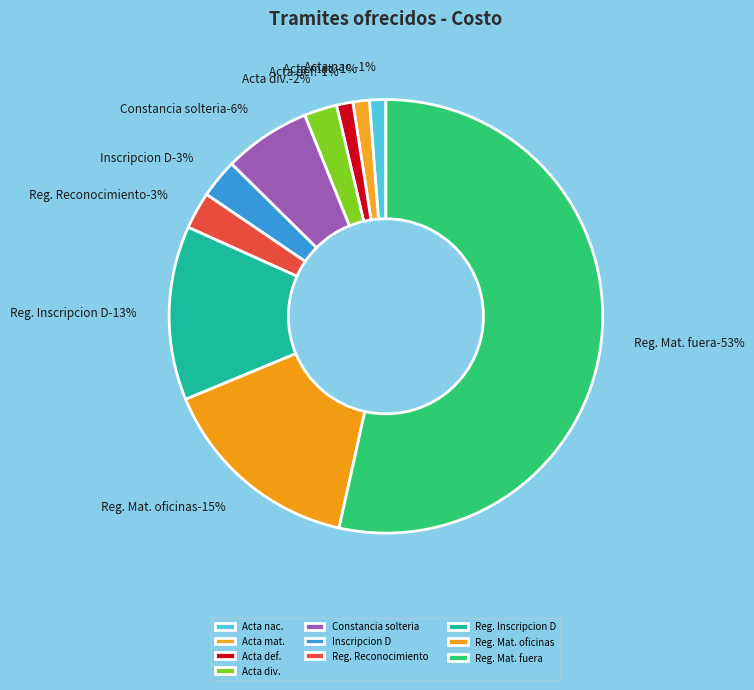

To the nearest percent, what portion does Acta cetificada de matrimonio represent?

1%